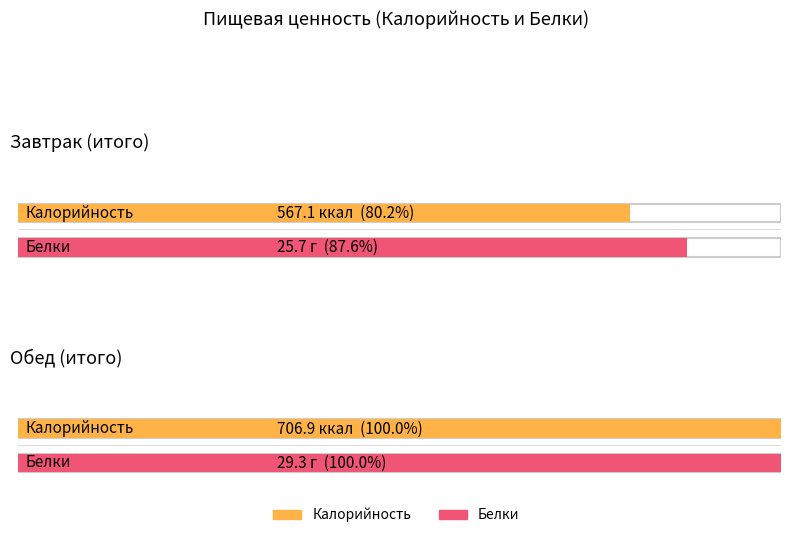

Which series changed the most between Завтрак and Обед?

Калорийность